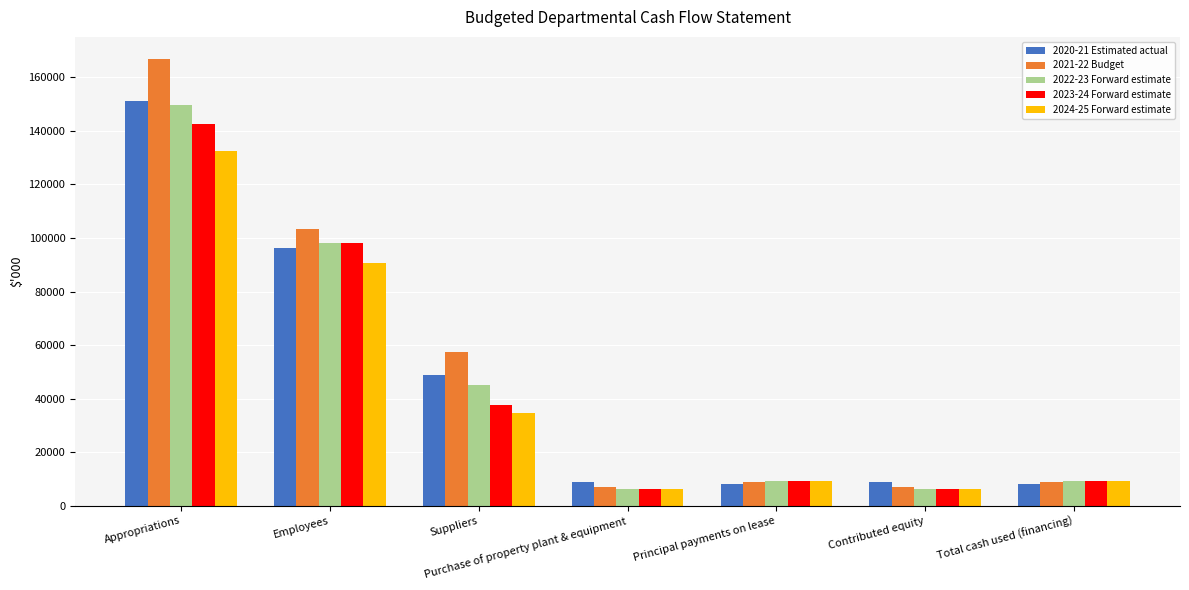

Between Appropriations and Employees, which series saw the biggest shift?

2021-22 Budget